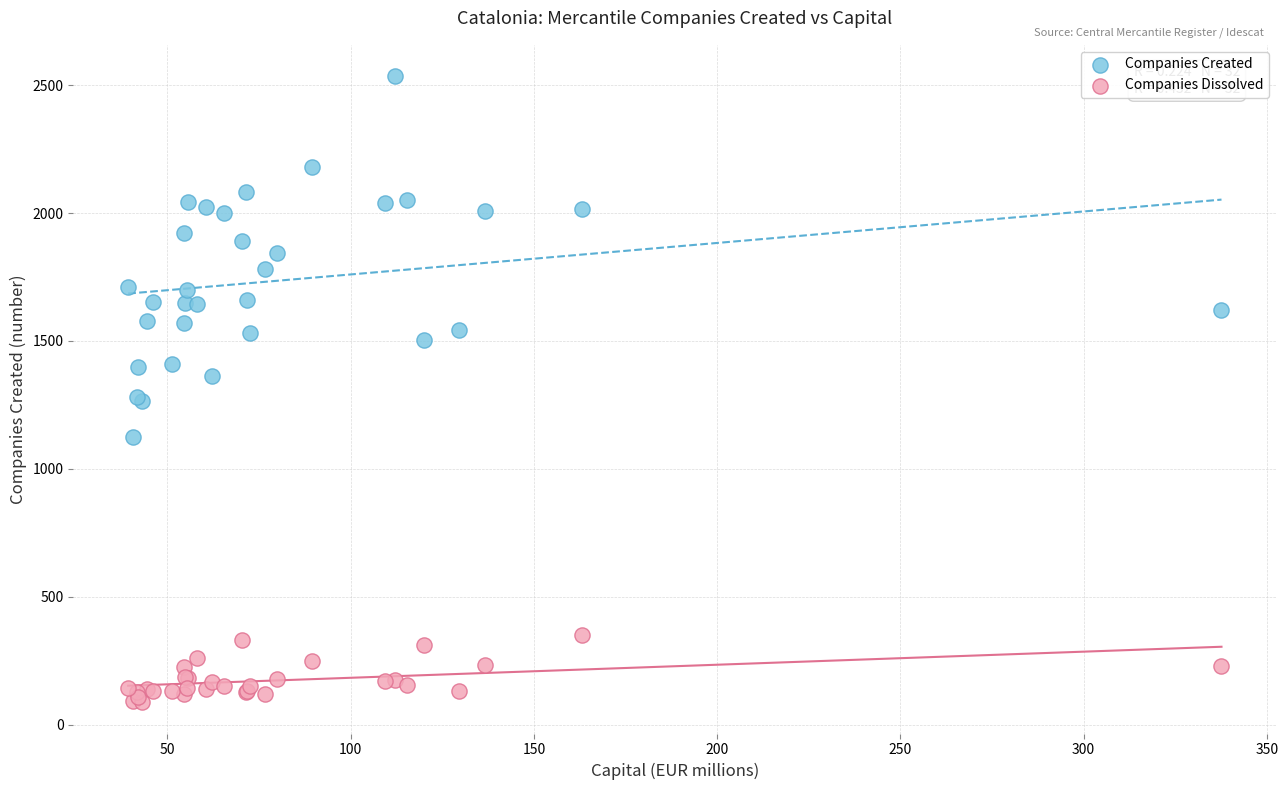

Which series reaches the maximum Y coordinate?

Companies Created